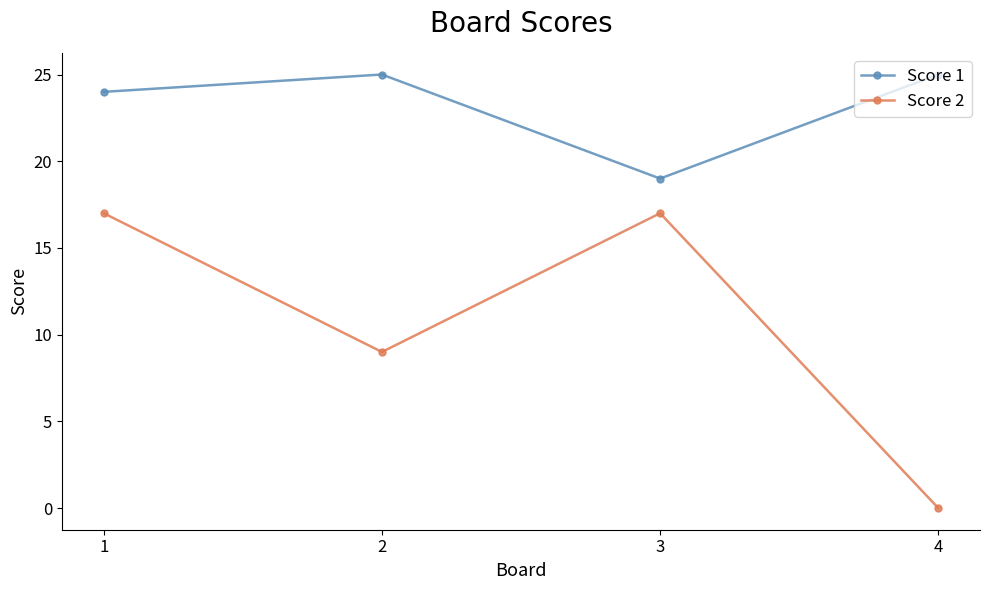

Is this an area chart (filled region under the line)?

No